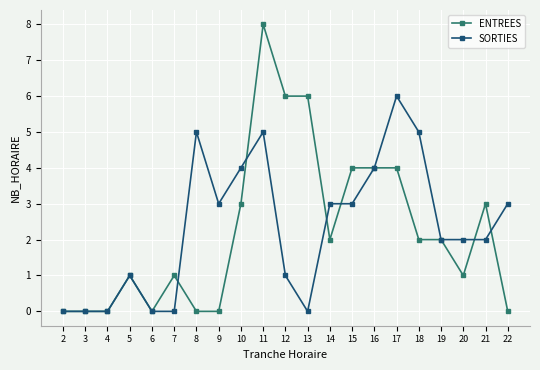

Between 7 and 8, which series saw the biggest shift?

SORTIES